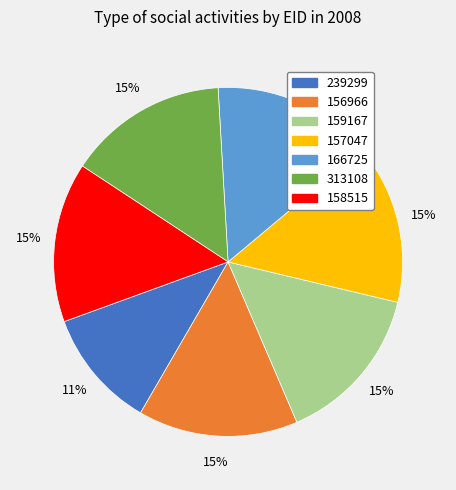

Which slice is the smallest?

239299